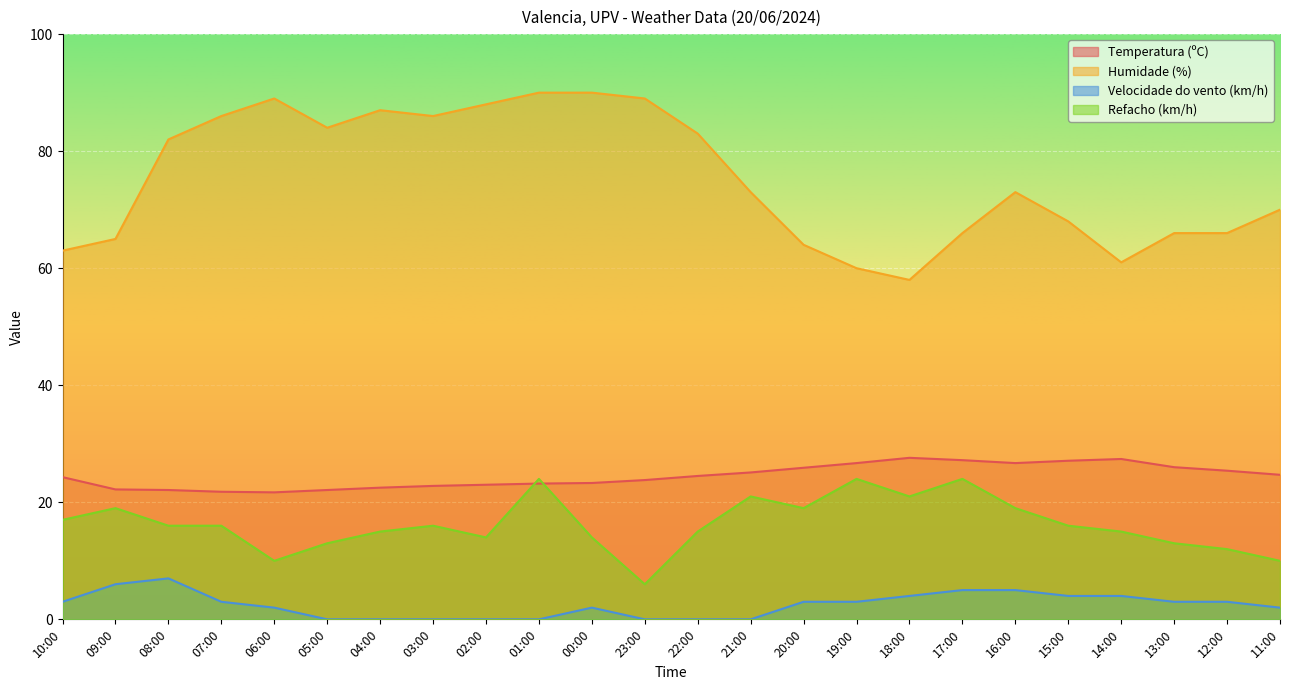

Which has a higher value, 05:00 or 13:00?

13:00